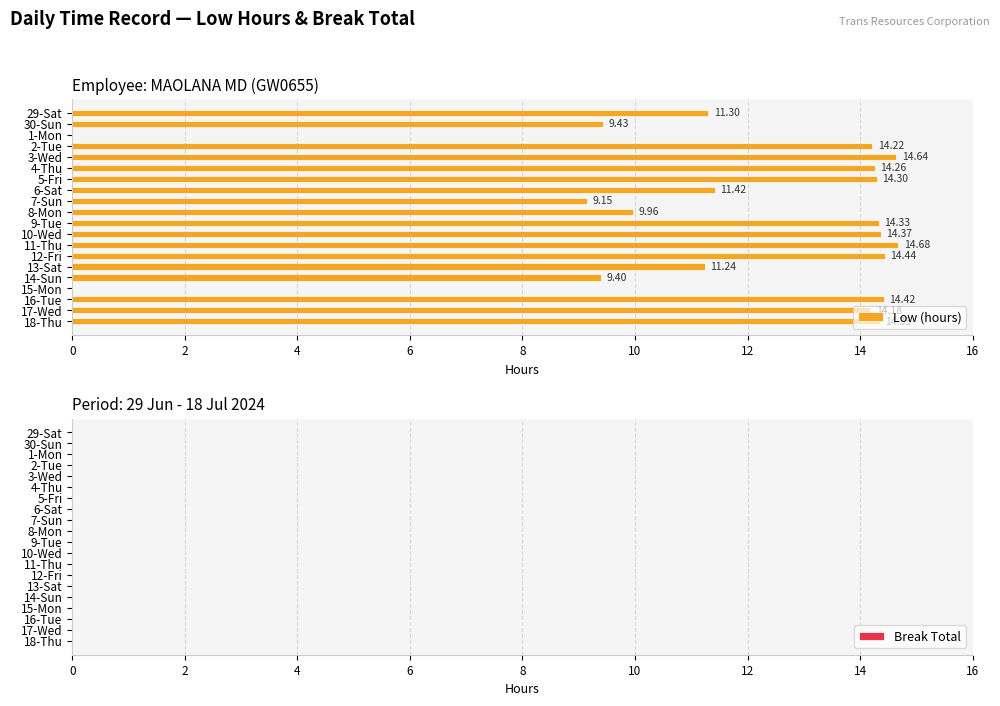

What is the sum of the values at 6-Sat and 3-Wed?

26.1